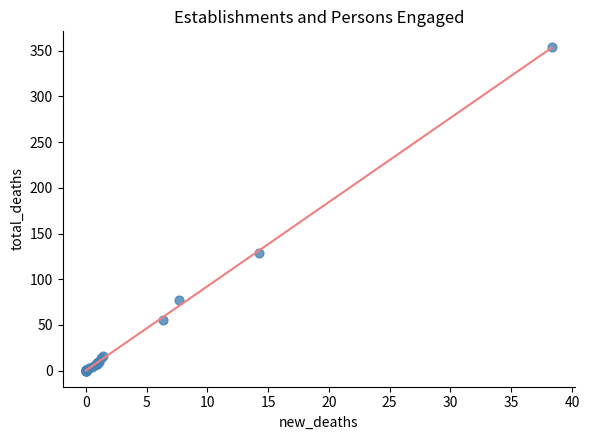

What Y value in the scatter plot is closest to 176?

128.5